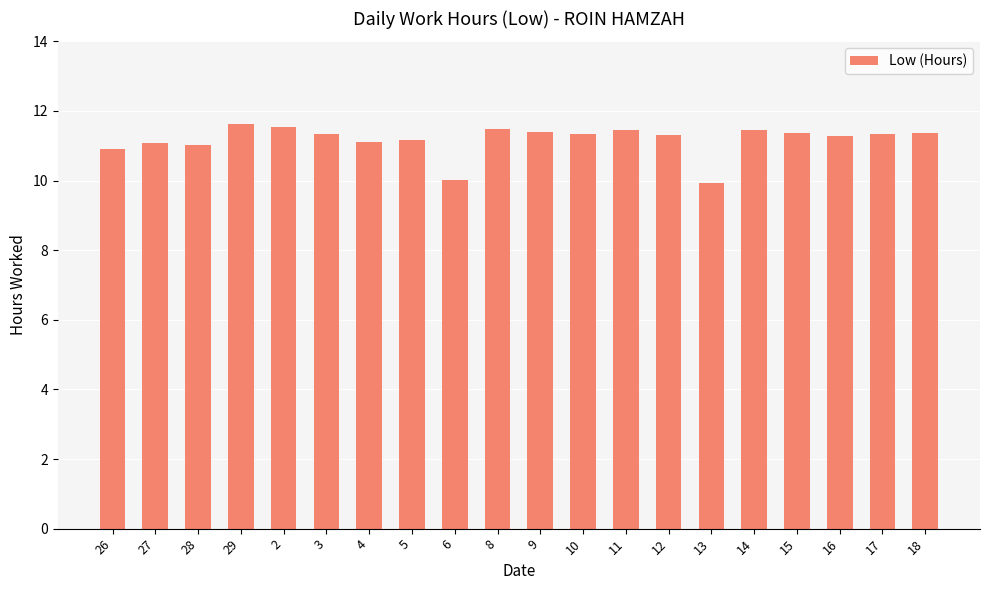

What is the value of the 15th bar from the left?

9.9